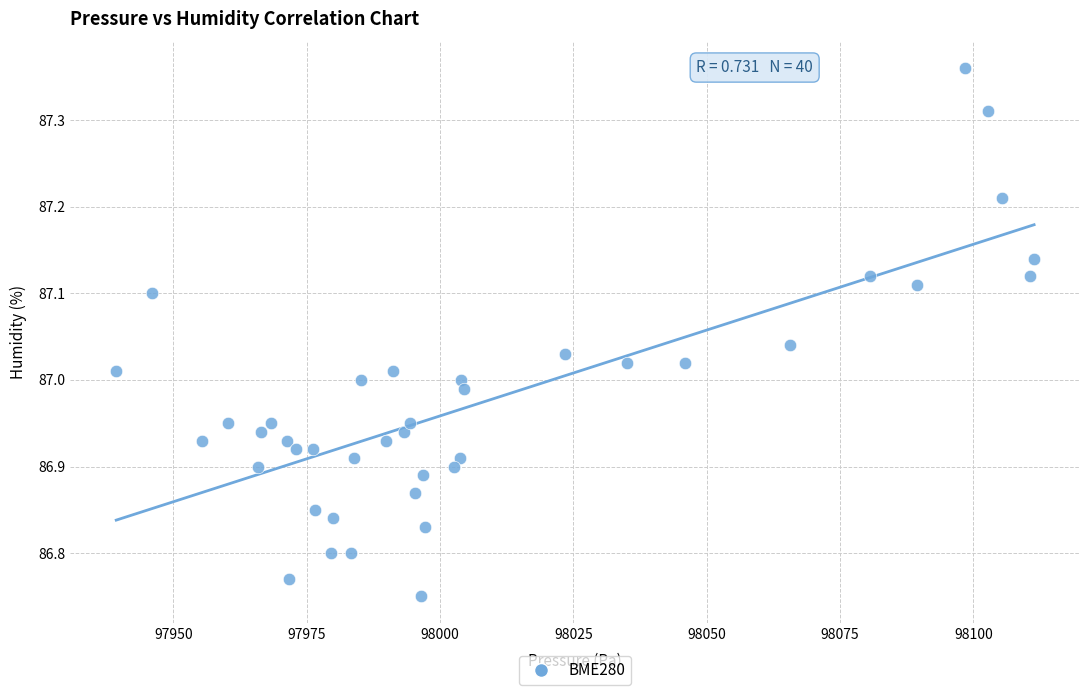

What is the range of Y values (max minus min)?

0.6